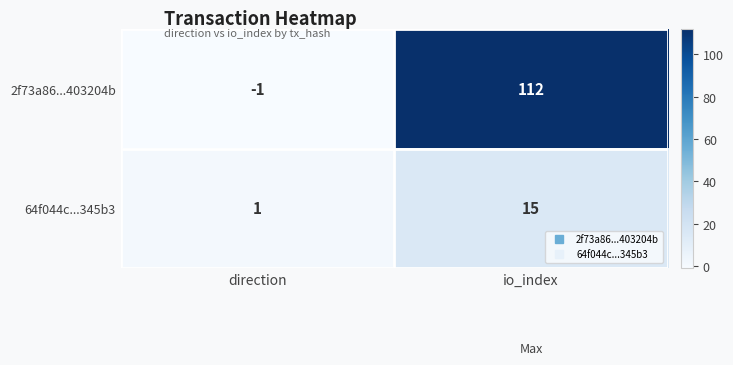

Between direction and io_index, which series saw the biggest shift?

2f73a86...403204b